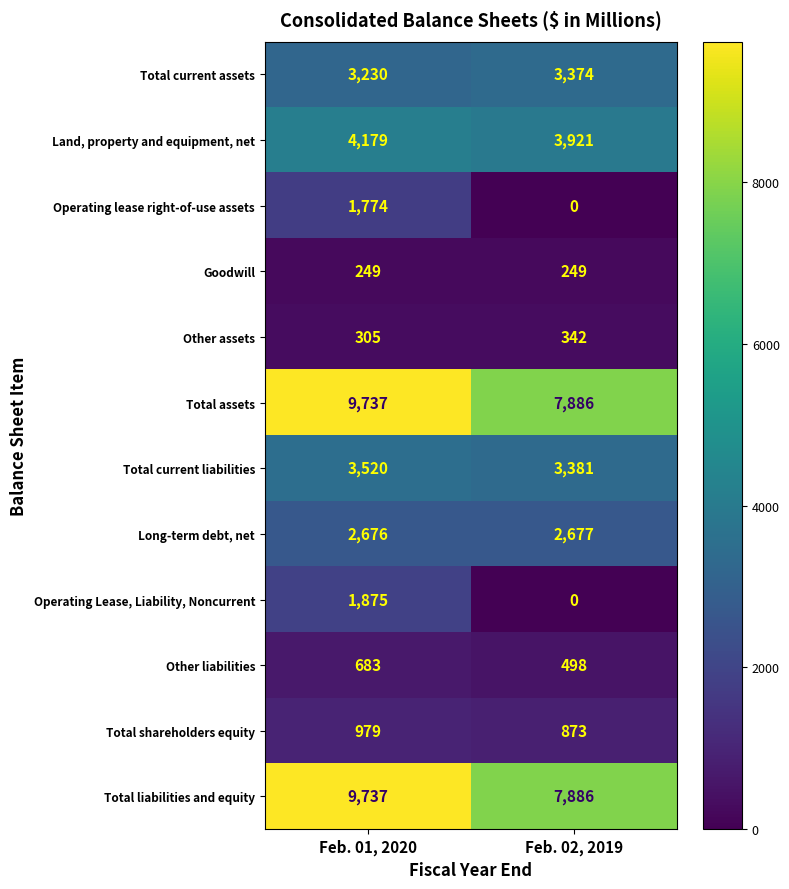

Rank the categories by Long-term debt, net value from highest to lowest.

Feb. 02, 2019, Feb. 01, 2020